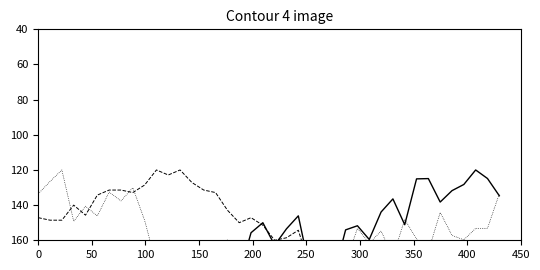

How many data points in humidity are less than 161?

20